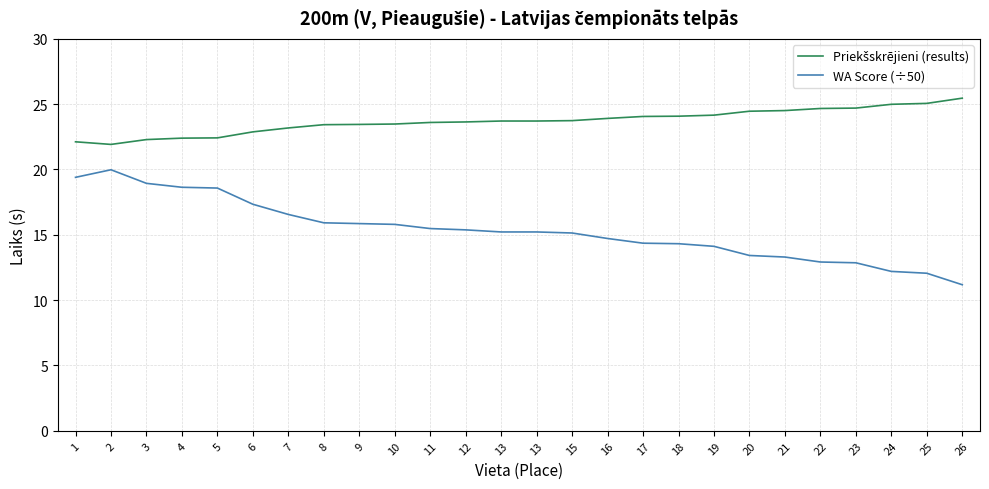

Reading left to right, extract all data points from this chart.

Priekšskrējieni (results): 1=22.1	2=21.9	3=22.3	4=22.4	5=22.4	6=22.9	7=23.2	8=23.4	9=23.4	10=23.5	11=23.6	12=23.6	13=23.7	13=23.7	15=23.7	16=23.9	17=24.1	18=24.1	19=24.2	20=24.5	21=24.5	22=24.7	23=24.7	24=25.0	25=25.1	26=25.5
WA Score (÷50): 1=19.4	2=20.0	3=18.9	4=18.6	5=18.6	6=17.3	7=16.6	8=15.9	9=15.9	10=15.8	11=15.5	12=15.4	13=15.2	13=15.2	15=15.1	16=14.7	17=14.4	18=14.3	19=14.1	20=13.4	21=13.3	22=12.9	23=12.9	24=12.2	25=12.1	26=11.2